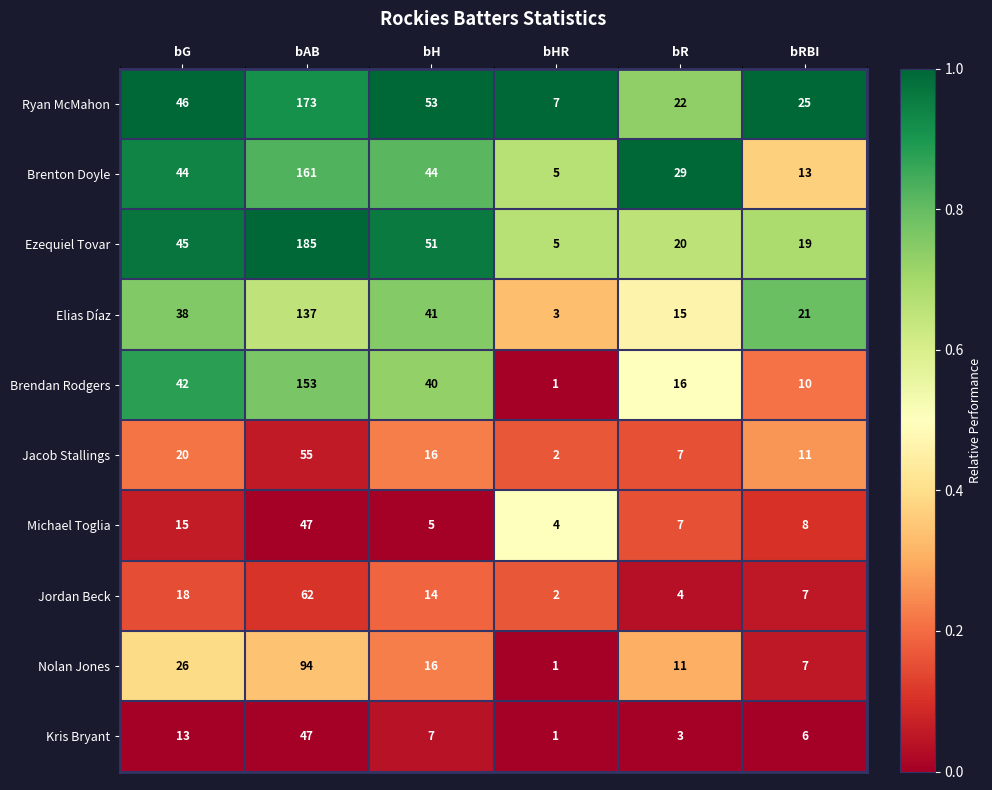

At which label does Ezequiel Tovar reach its peak?

bAB